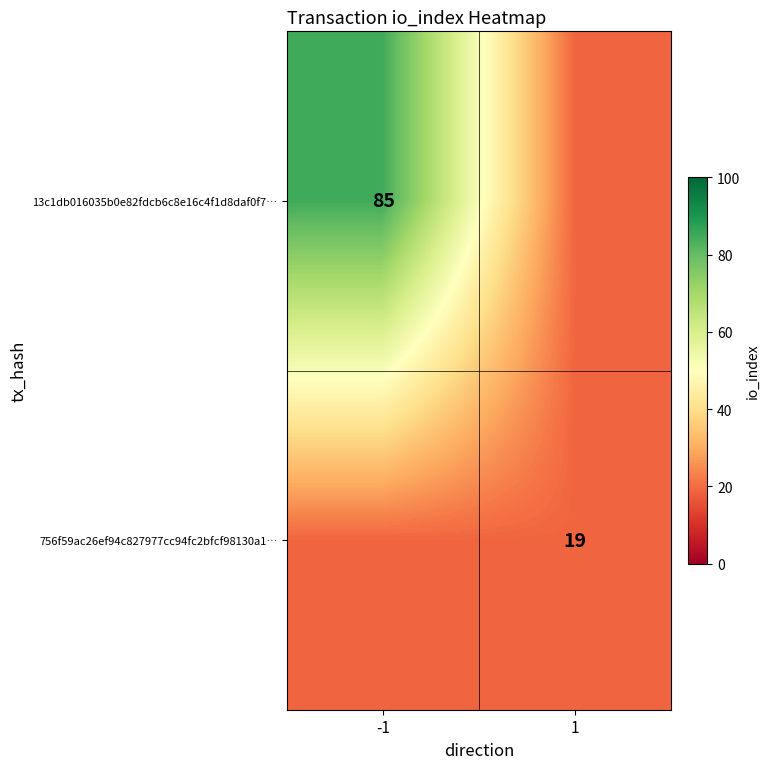

True or false: 13c1db016035b0e82fdcb6c8e16c4f1d8daf0f7… has a value of 85 at -1.

True